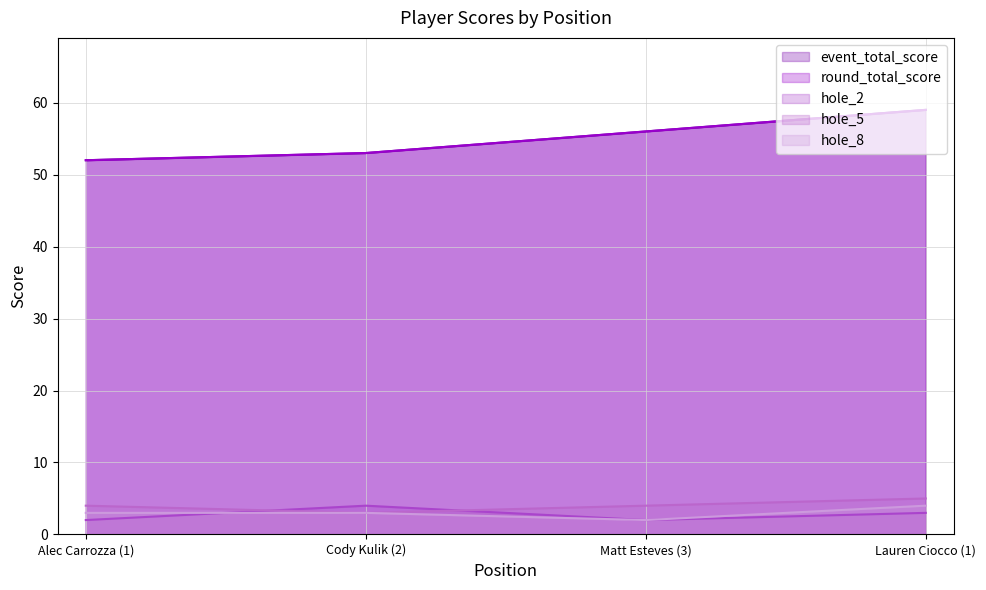

Which category has the highest value across all series?

Lauren Ciocco (1)